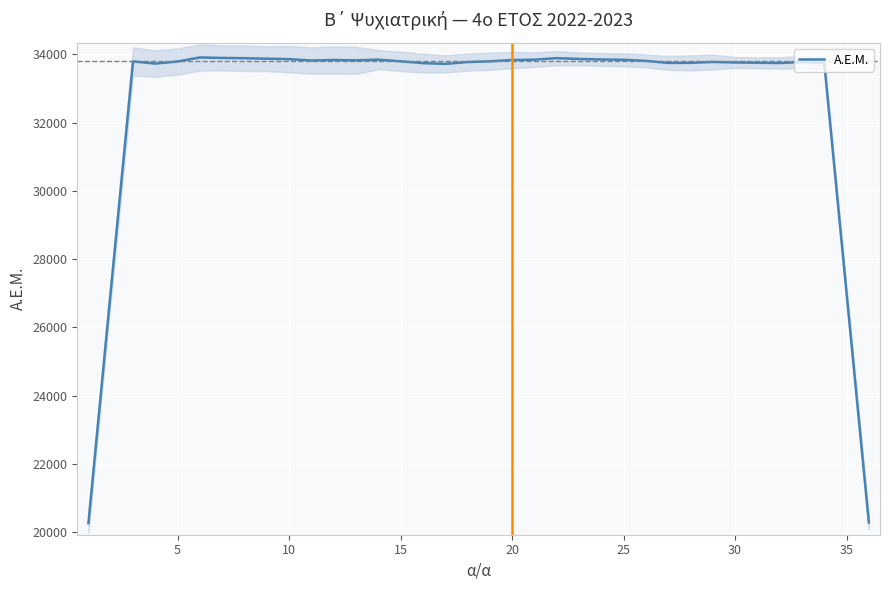

What is the lowest value of the Α.Ε.Μ. series?

20263.8